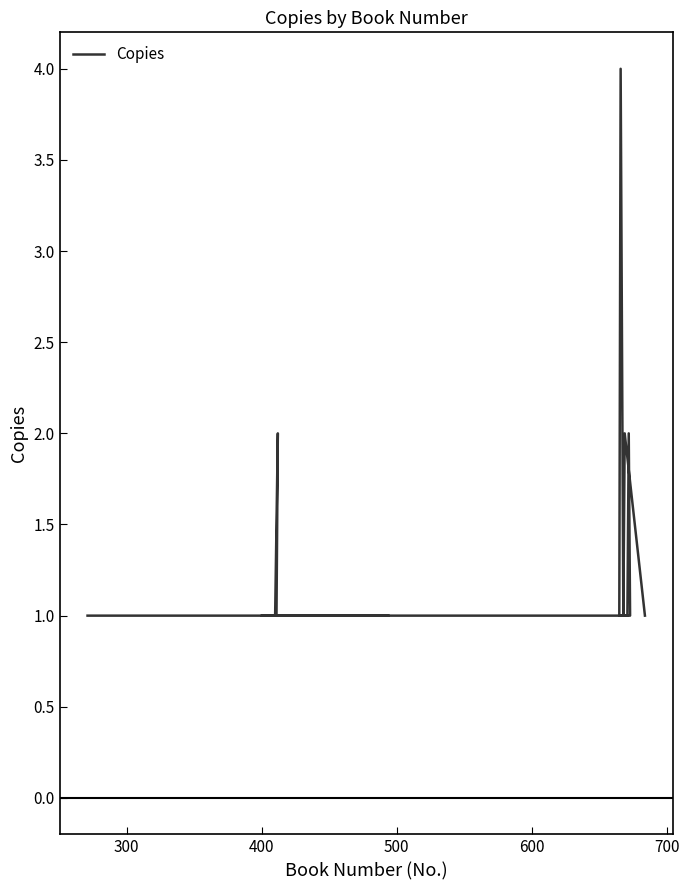

Between 400 and 600, which is larger?

600